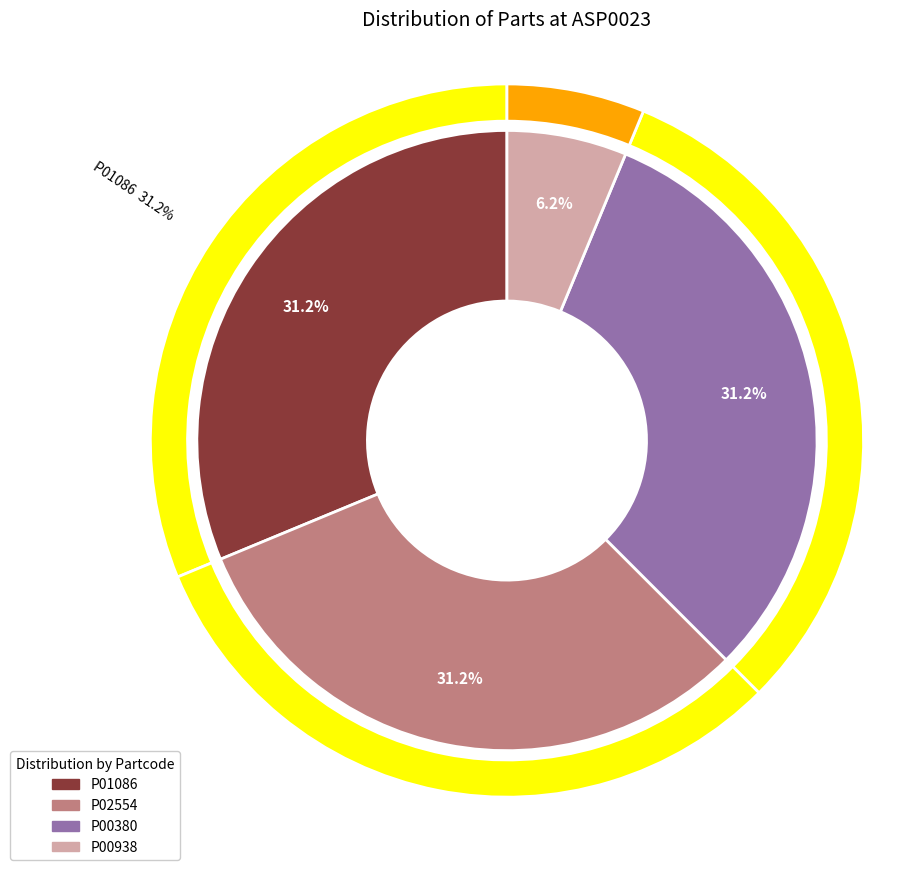

Is it true that P02554 is 44% of the pie?

False